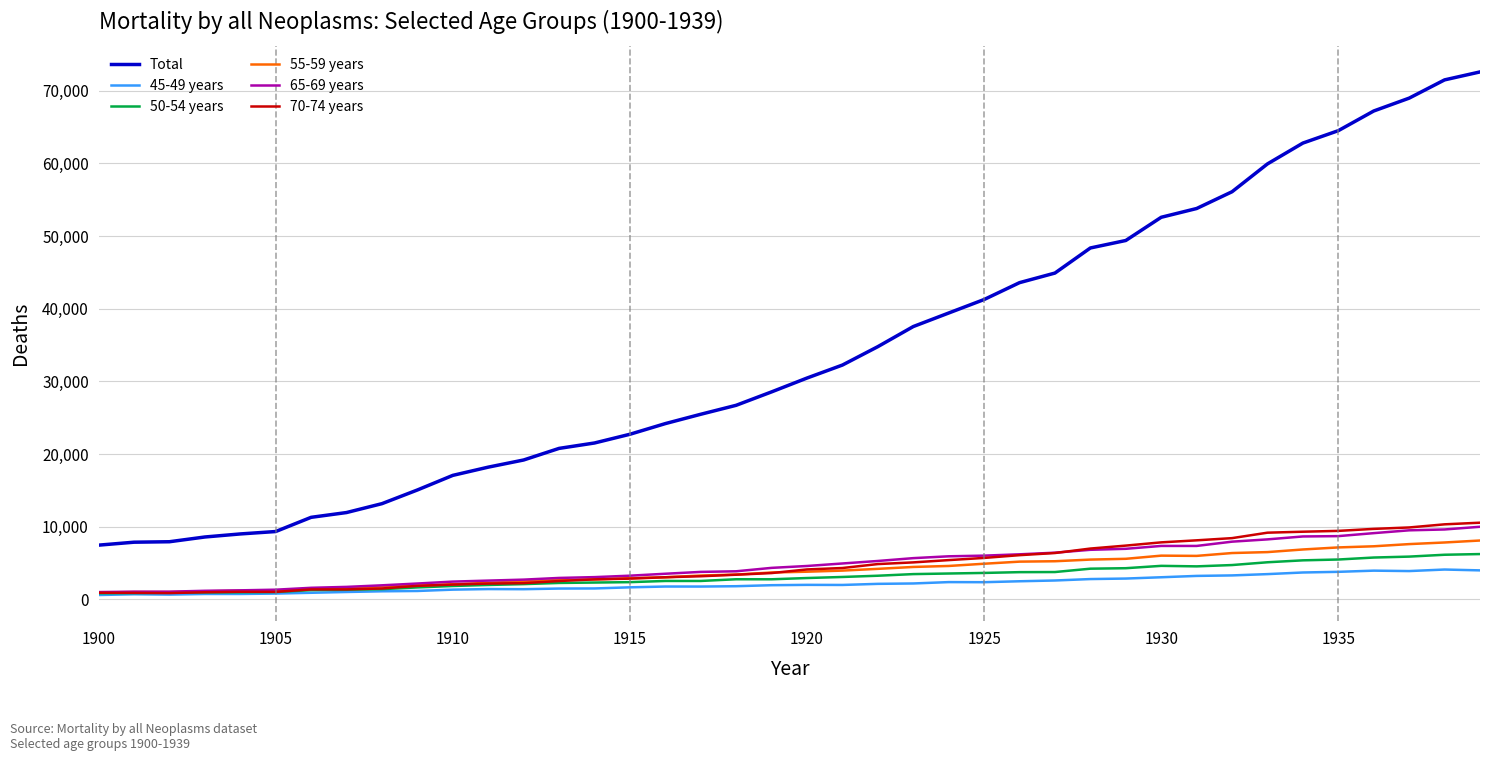

True or false: Total and 70-74 years intersect in this chart.

False